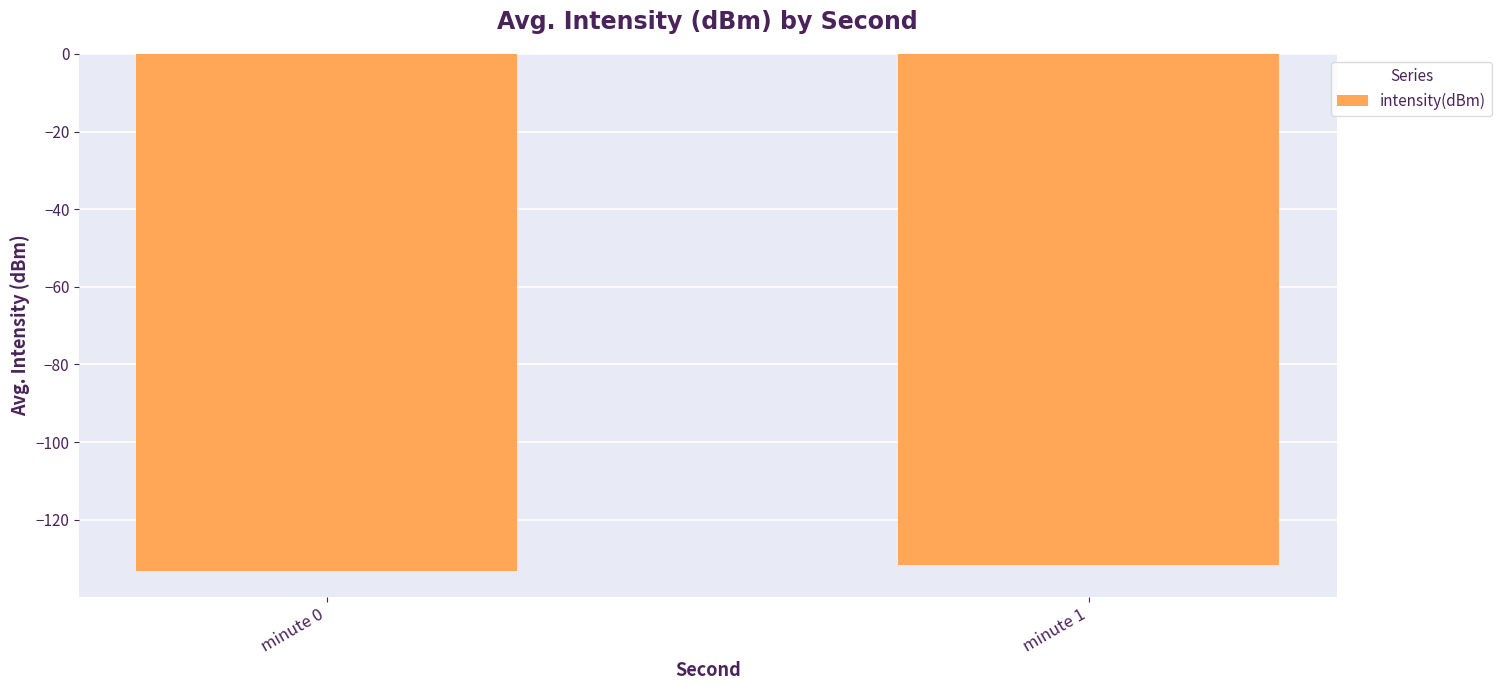

How many categories are shown in the chart?

2